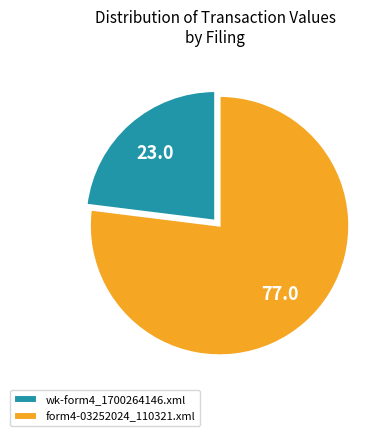

What is the ratio of the value at form4-03252024_110321.xml to the value at wk-form4_1700264146.xml?

3.3